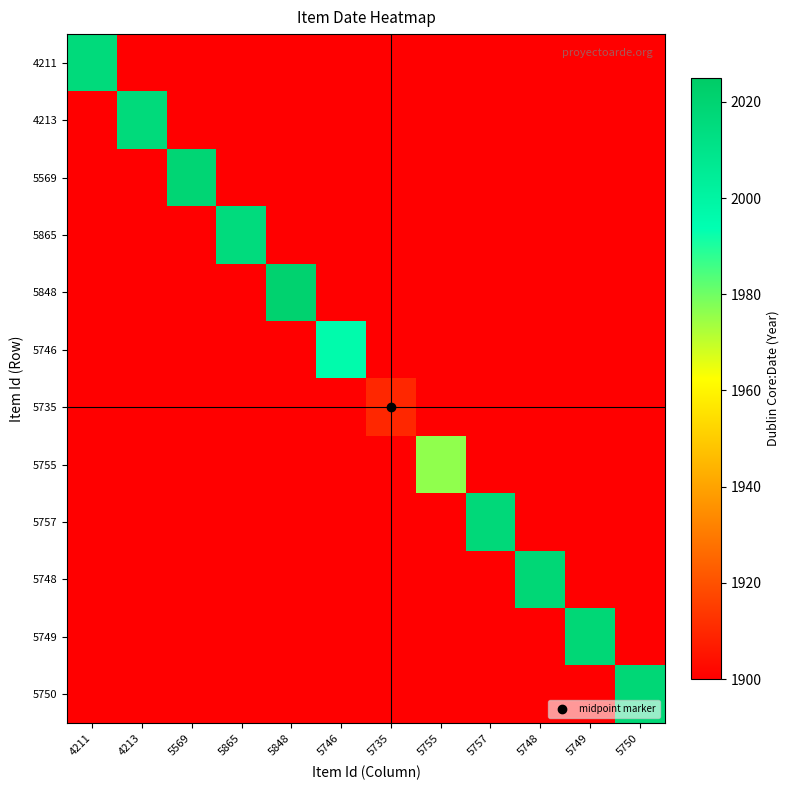

How many distinct data groups are displayed?

12